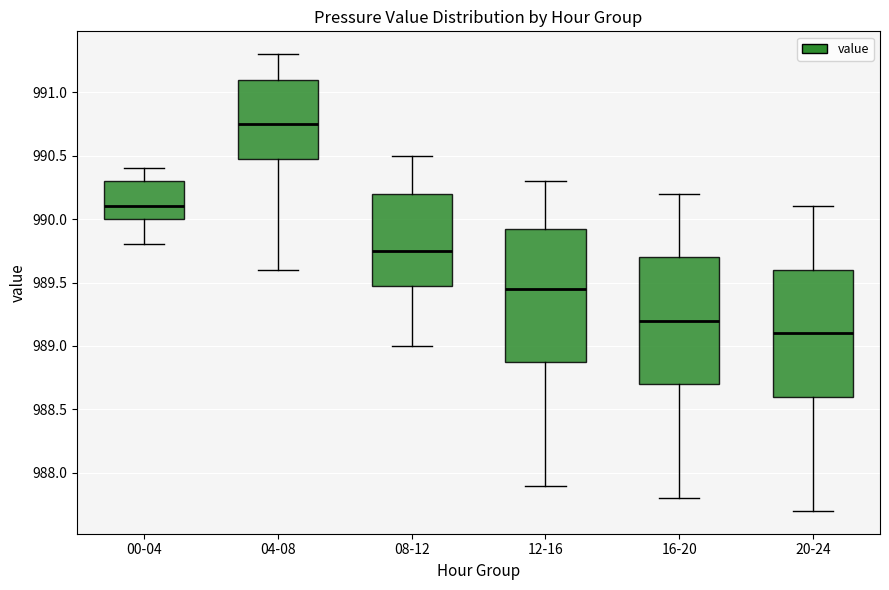

Reading left to right, read every box against the y-axis: the position of its median line, the range the box covers, and the ends of its whiskers. The values are not printed on the chart, so give them approximately, as read against the axis.

00-04: median 990.10, box 990.00 to 990.30, whiskers 989.80 to 990.40
04-08: median 990.75, box 990.50 to 991.10, whiskers 989.60 to 991.30
08-12: median 989.75, box 989.50 to 990.20, whiskers 989.00 to 990.50
12-16: median 989.45, box 988.90 to 989.95, whiskers 987.90 to 990.30
16-20: median 989.20, box 988.70 to 989.70, whiskers 987.80 to 990.20
20-24: median 989.10, box 988.60 to 989.60, whiskers 987.70 to 990.10